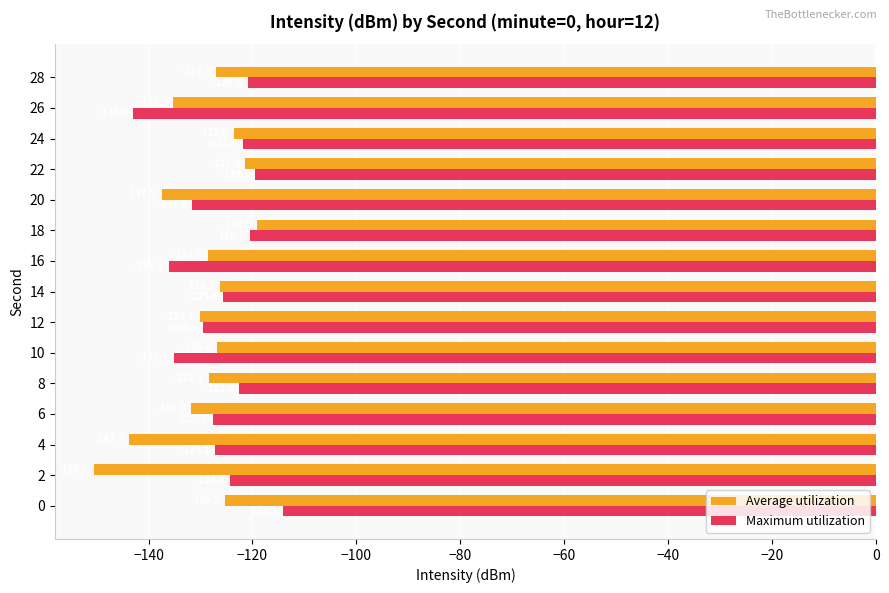

Where is Average utilization nearest to the value -134?

26